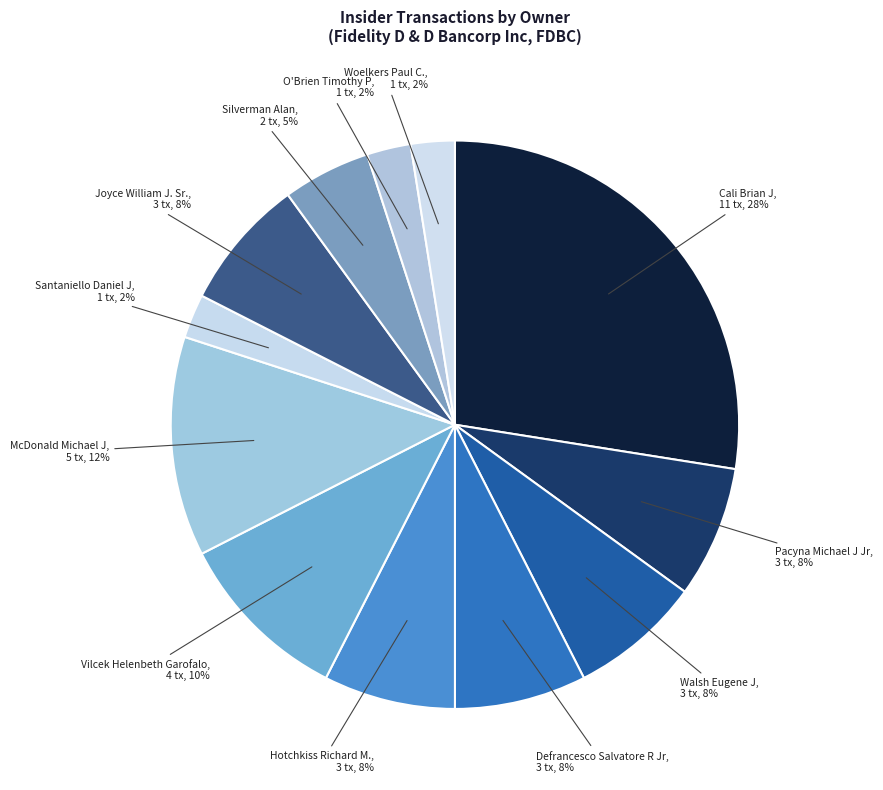

Which slice is the largest?

Cali Brian J